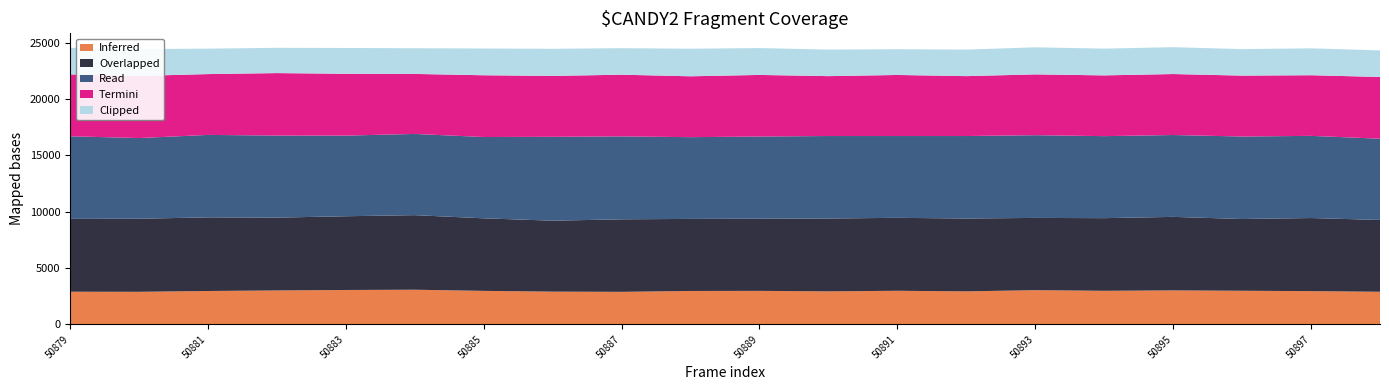

Reading right to left, transcribe all the data shown in this chart.

peak_val1: 50898=2888	50897=2944	50896=2977	50895=3010	50894=2973	50893=3029	50892=2924	50891=2975	50890=2924	50889=2967	50888=2959	50887=2881	50886=2899	50885=2967	50884=3069	50883=3046	50882=3005	50881=2956	50880=2884	50879=2891
peak_val2: 50898=6375	50897=6489	50896=6369	50895=6526	50894=6449	50893=6415	50892=6466	50891=6476	50890=6466	50889=6405	50888=6396	50887=6438	50886=6299	50885=6441	50884=6620	50883=6546	50882=6465	50881=6538	50880=6485	50879=6470
peak_val3: 50898=7212	50897=7294	50896=7324	50895=7267	50894=7281	50893=7343	50892=7323	50891=7262	50890=7323	50889=7297	50888=7257	50887=7359	50886=7446	50885=7216	50884=7210	50883=7158	50882=7284	50881=7318	50880=7164	50879=7329
peak_val4: 50898=5480	50897=5383	50896=5405	50895=5412	50894=5393	50893=5398	50892=5317	50891=5420	50890=5317	50889=5467	50888=5403	50887=5479	50886=5404	50885=5483	50884=5327	50883=5489	50882=5546	50881=5399	50880=5516	50879=5493
peak_val5: 50898=2361	50897=2387	50896=2354	50895=2384	50894=2376	50893=2402	50892=2356	50891=2287	50890=2356	50889=2386	50888=2449	50887=2355	50886=2408	50885=2376	50884=2281	50883=2290	50882=2242	50881=2258	50880=2386	50879=2360